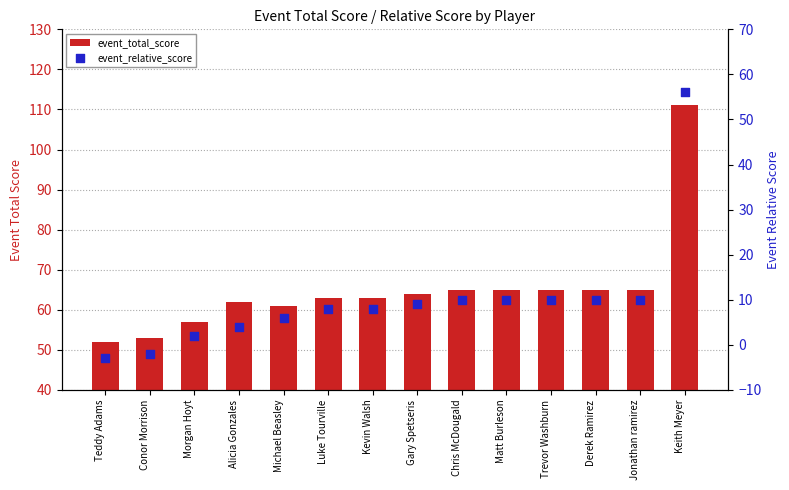

Which series has the widest spread of Y values?

event_total_score